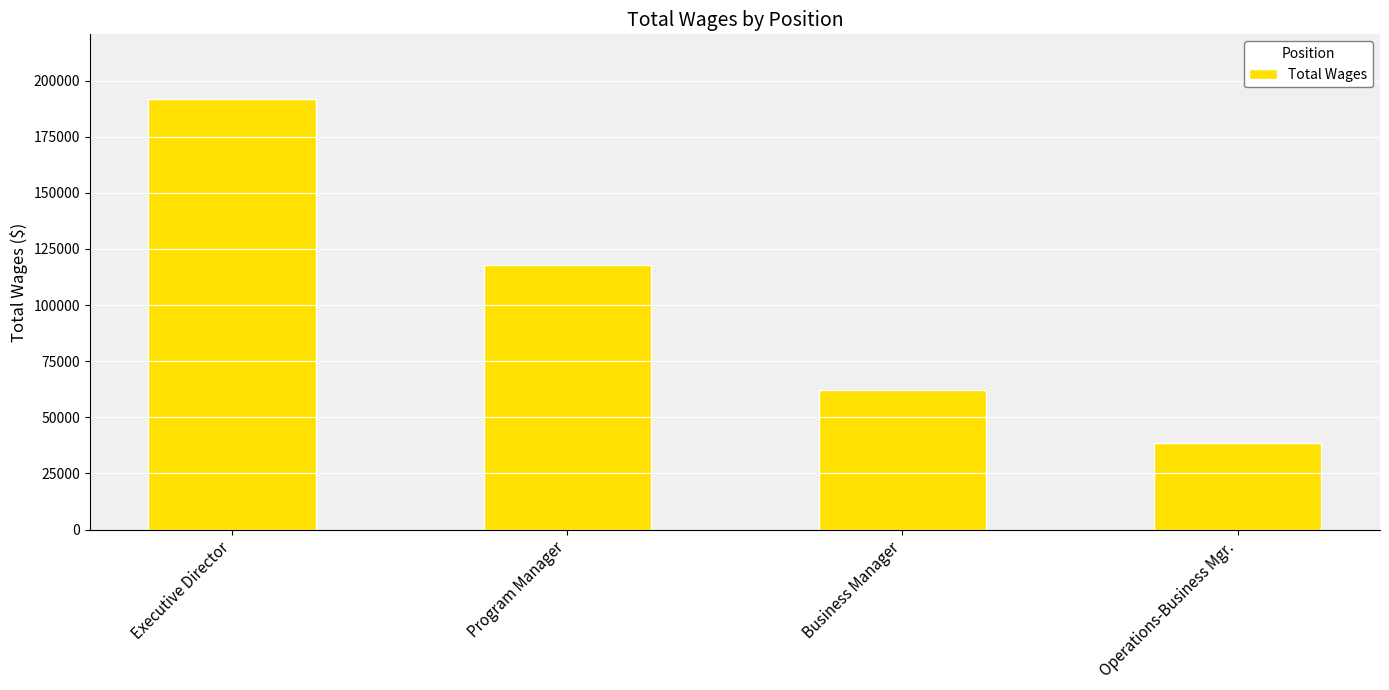

The value at Executive Director is 191850. True or false?

True